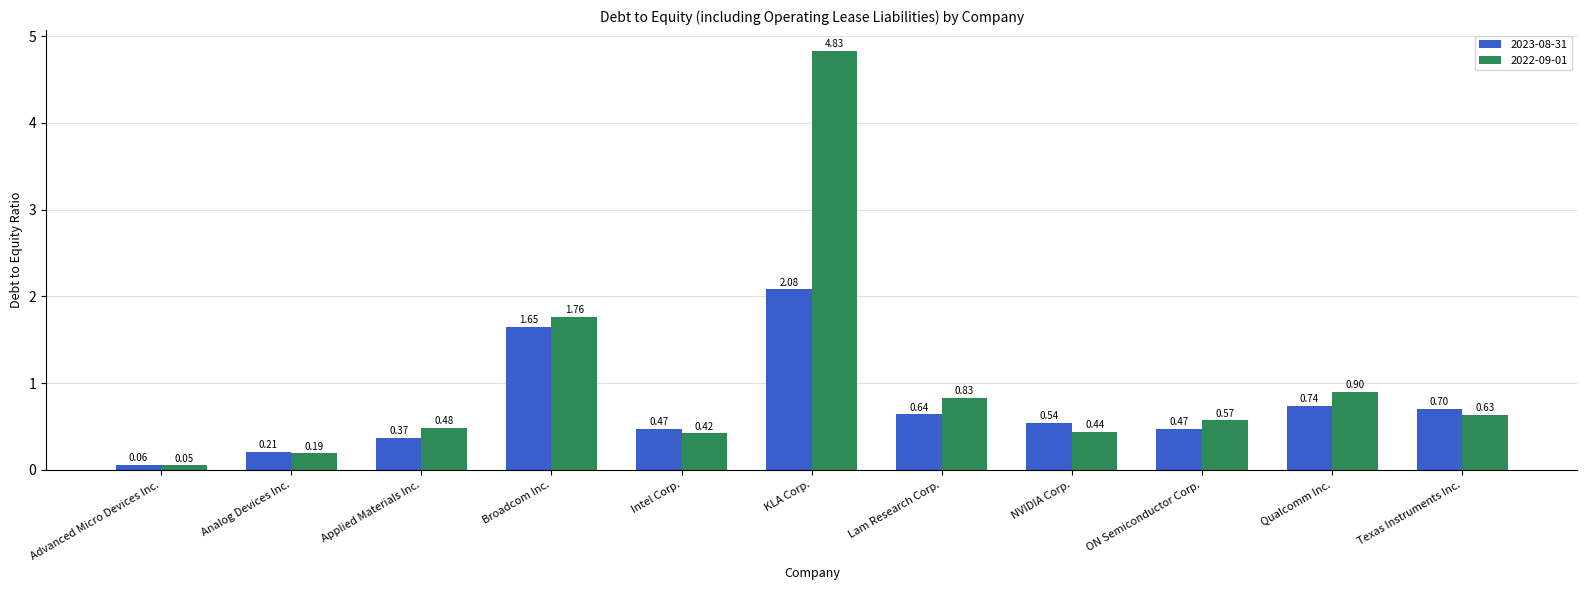

Which series has the largest range (max minus min)?

2022-09-01